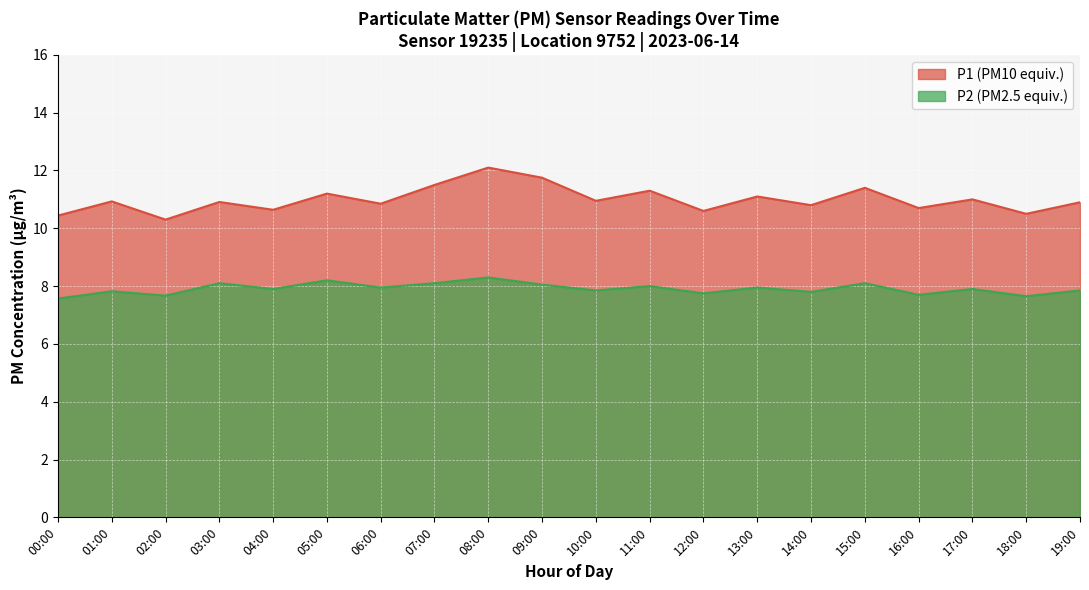

Which series has the largest range (max minus min)?

P1